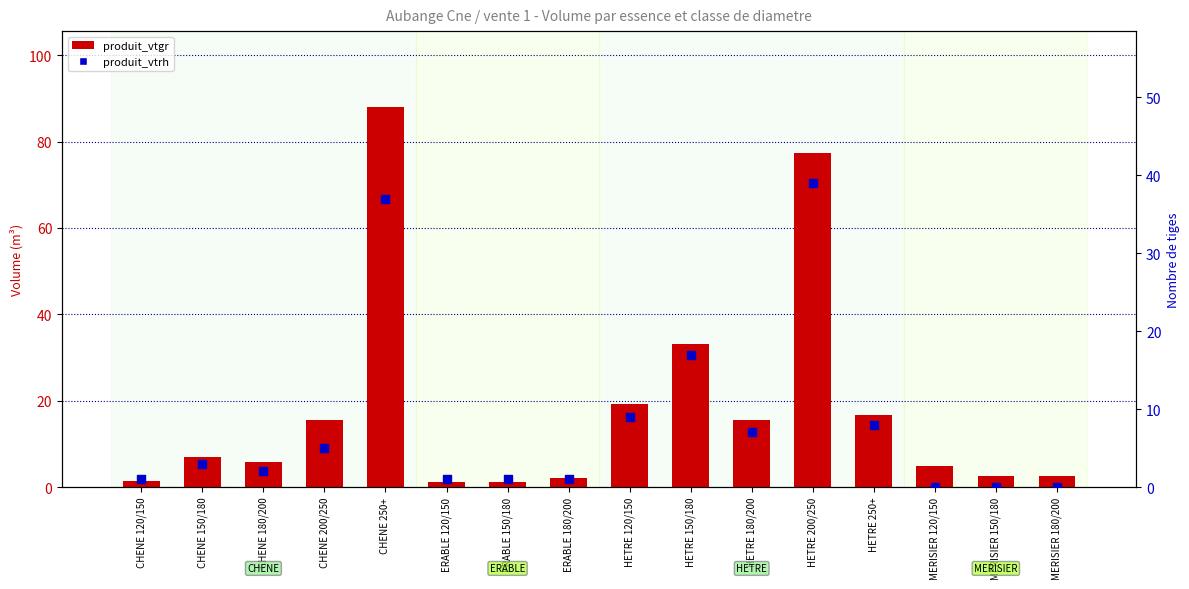

At how many categories does at least one series exceed 26?

3